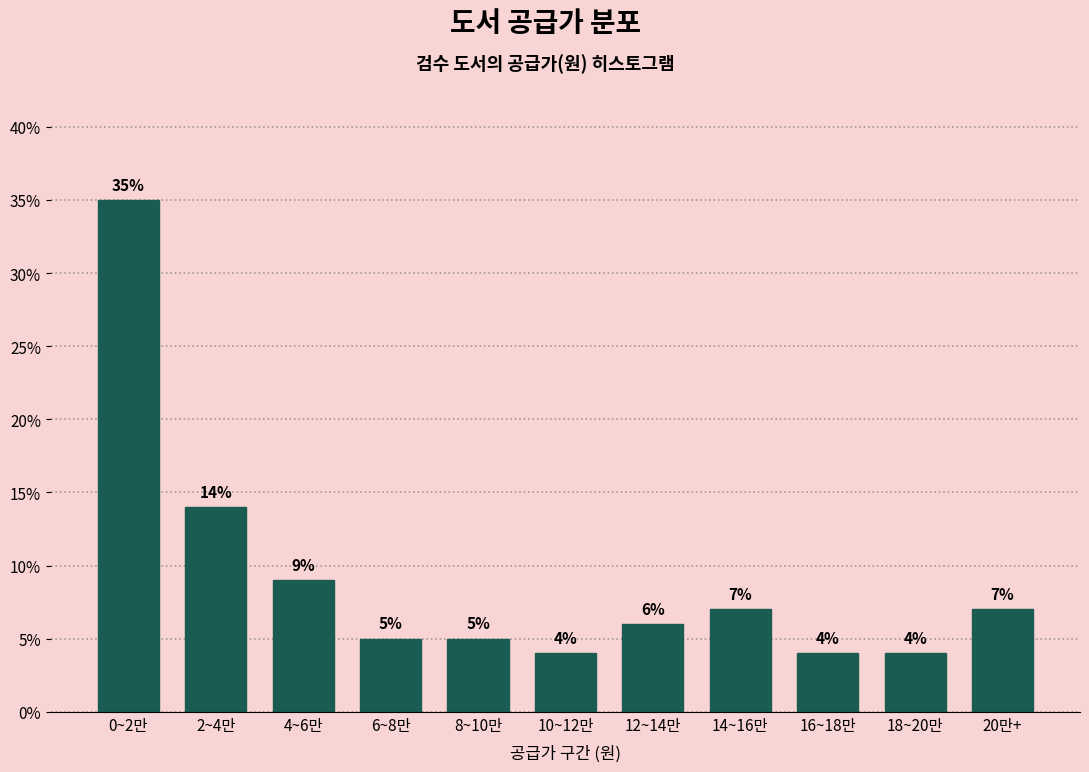

Reading right to left, what are all the values shown in this chart?

7.0	4.0	4.0	7.0	6.0	4.0	5.0	5.0	9.0	14.0	35.0